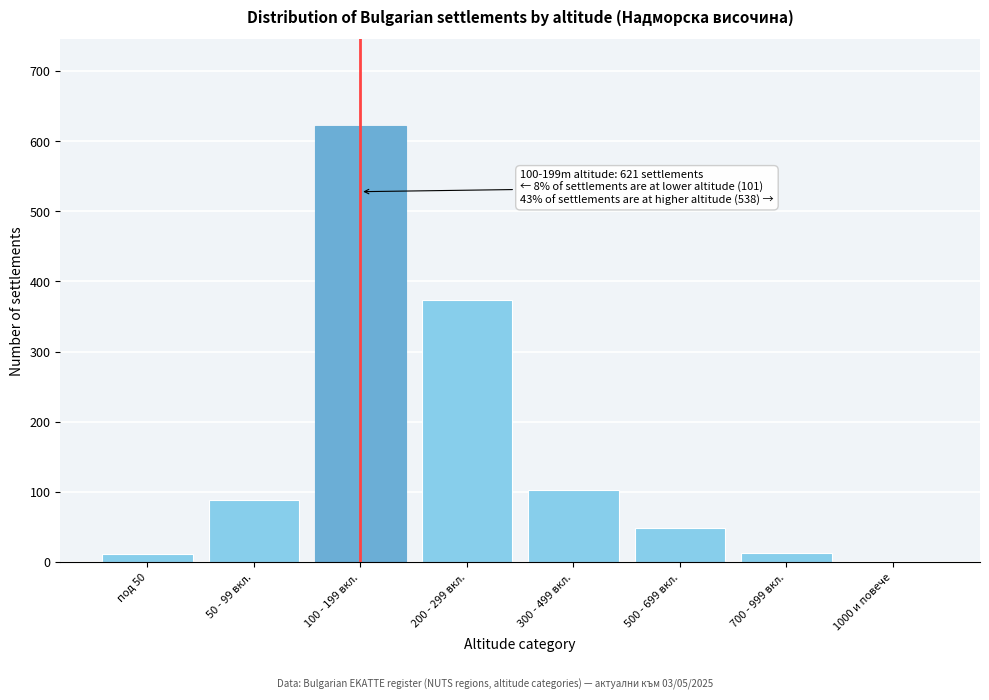

Which label corresponds to the largest value in the chart?

100 - 199 вкл.